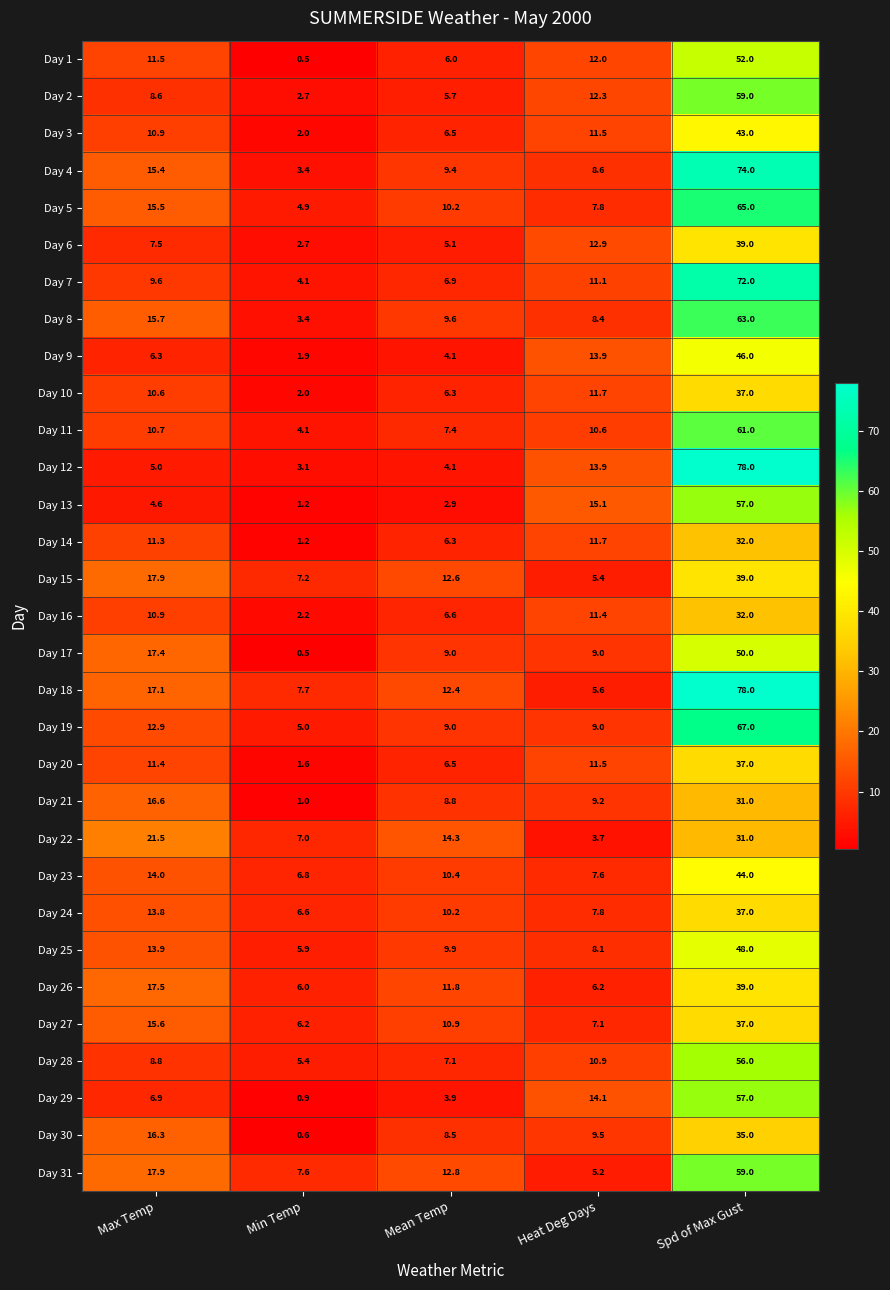

What is the difference between the maximum and minimum values in the Day 10 series?

35.0